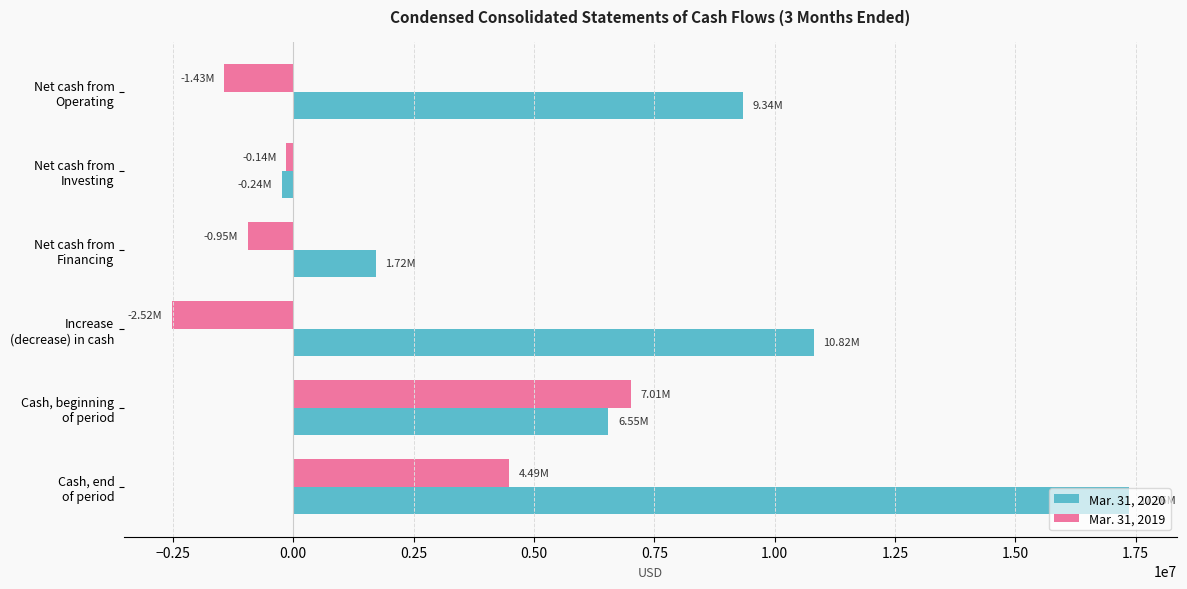

How many data points in Mar. 31, 2020 are less than 9342000?

3